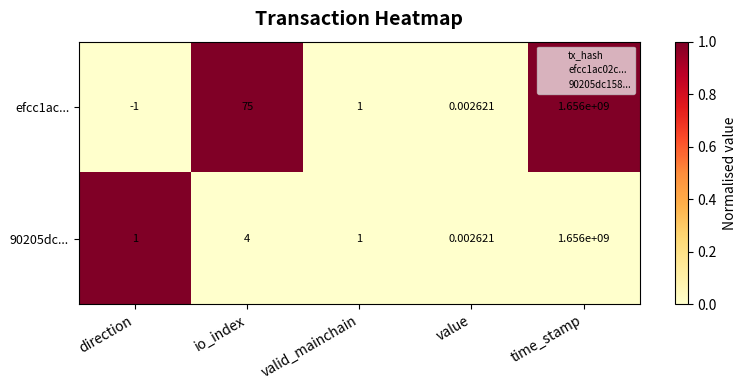

List the labels in order of efcc1ac... value, smallest first.

direction, value, valid_mainchain, io_index, time_stamp